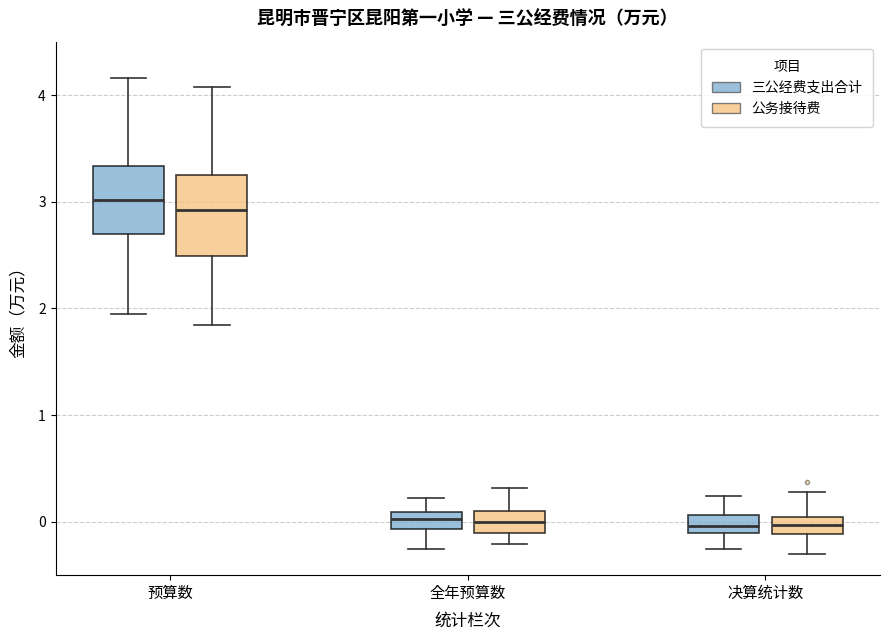

Reading left to right, read every box against the y-axis: the position of its median line, the range the box covers, and the ends of its whiskers. The values are not printed on the chart, so give them approximately, as read against the axis.

预算数 (三公经费支出合计): median 3.0, box 2.7 to 3.3, whiskers 1.9 to 4.2
预算数 (公务接待费): median 2.9, box 2.5 to 3.3, whiskers 1.8 to 4.1
全年预算数 (三公经费支出合计): median 0.0, box -0.1 to 0.1, whiskers -0.3 to 0.2
全年预算数 (公务接待费): median 0.0, box -0.1 to 0.1, whiskers -0.2 to 0.3
决算统计数 (三公经费支出合计): median 0.0, box -0.1 to 0.1, whiskers -0.3 to 0.2
决算统计数 (公务接待费): median 0.0 (inside the box), box -0.1 to 0.0, whiskers -0.3 to 0.3